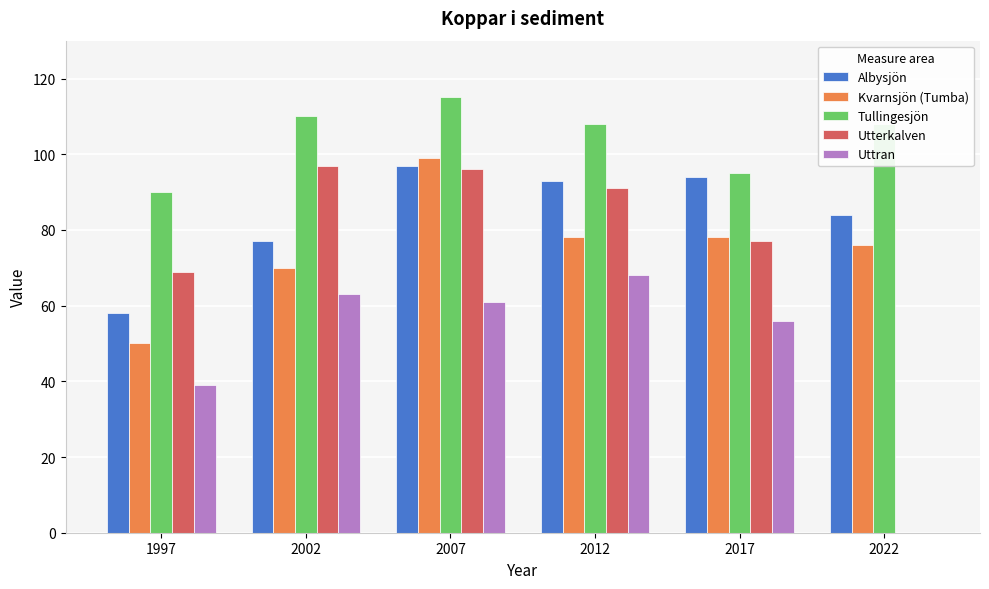

At which category is the sum across all series the highest?

2007